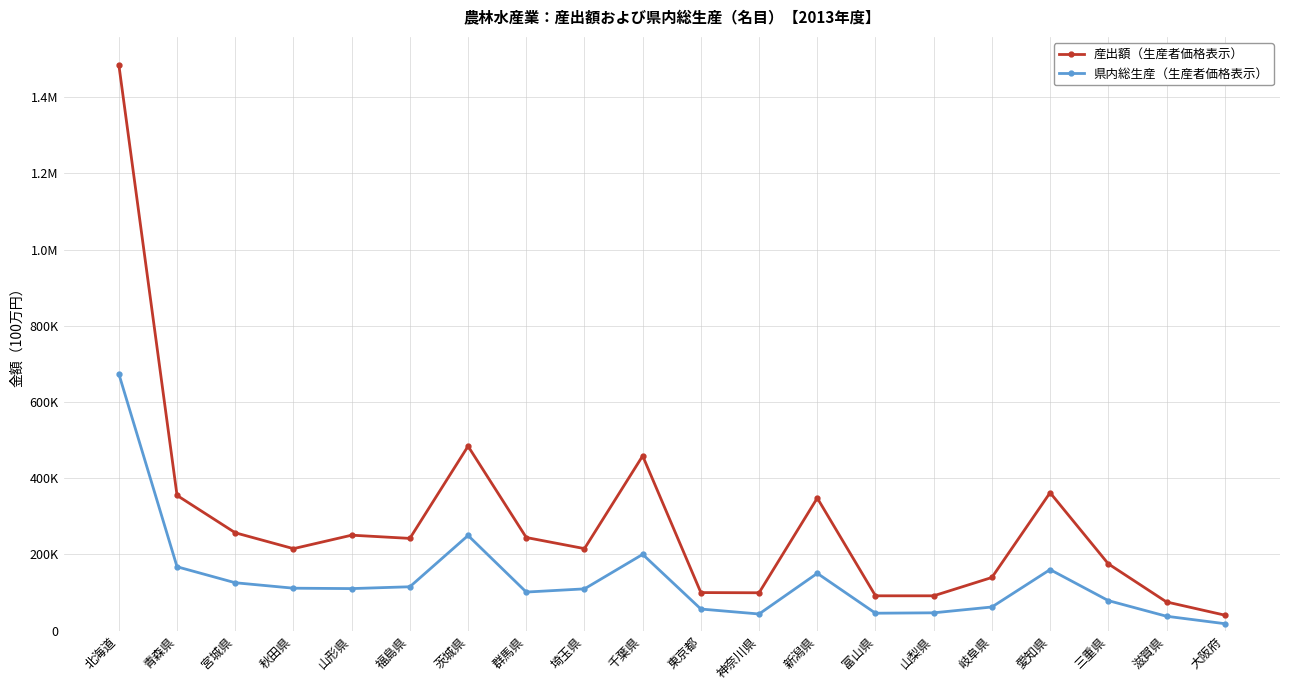

True or false: 産出額（生産者価格表示） has more than 2 interior local peaks.

True